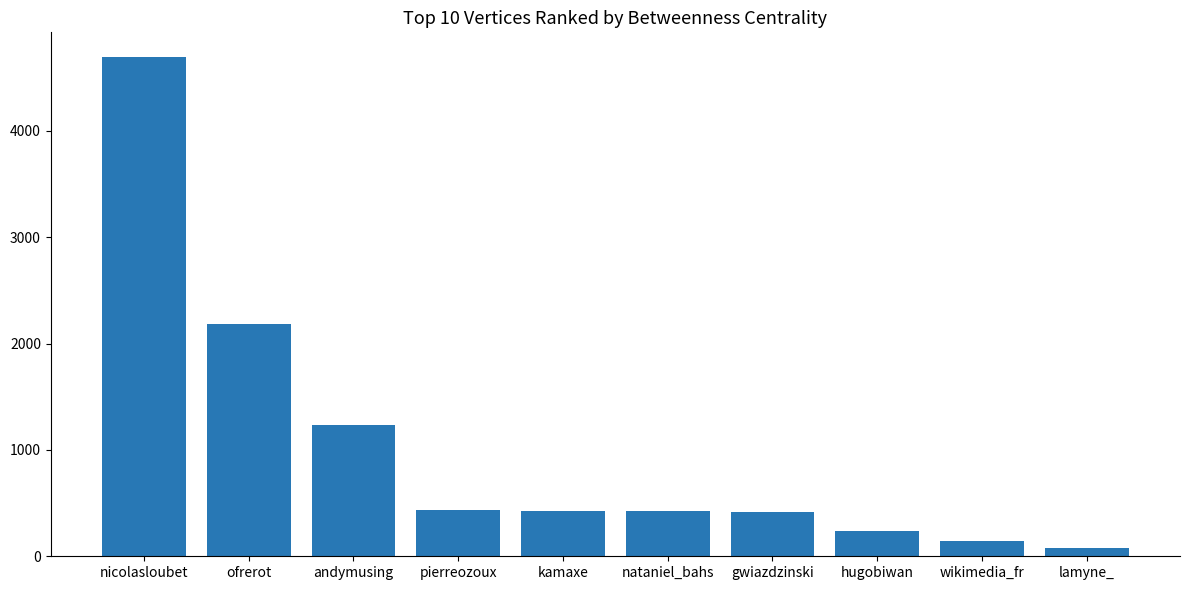

What is the sum of all values?

10265.3